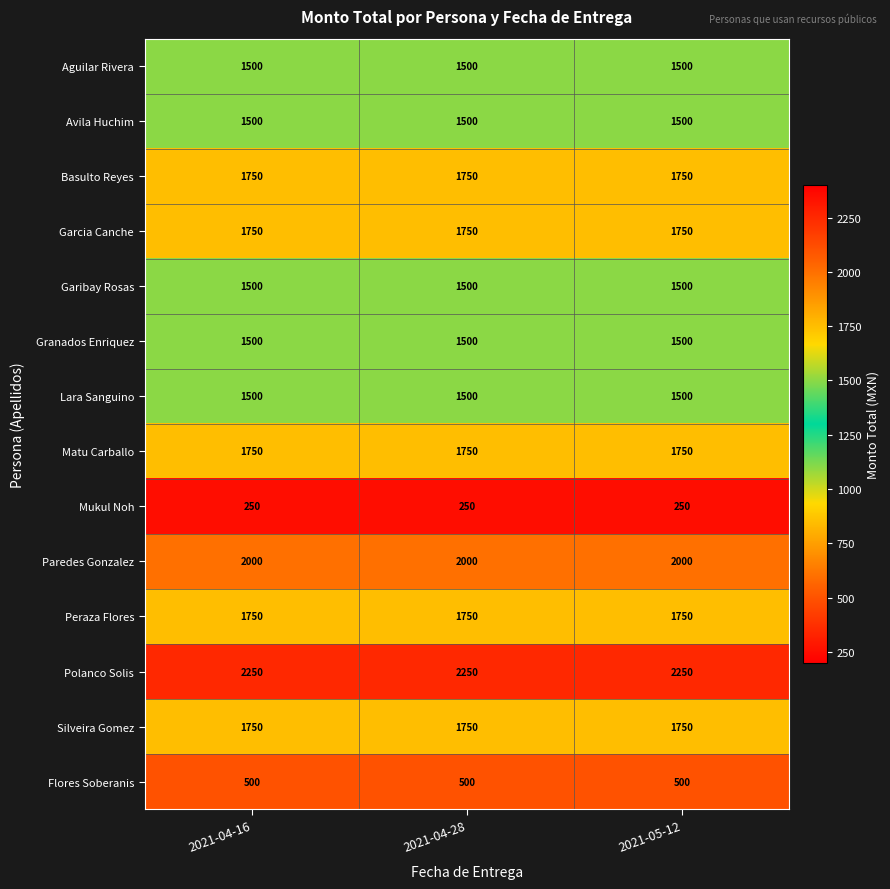

What is the highest value of the Polanco Solis series?

2250